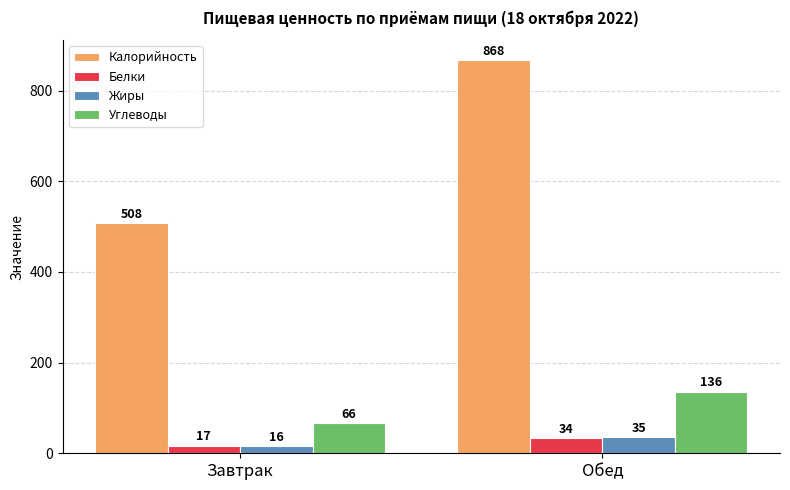

What is the sum of the Углеводы values at Завтрак and Обед?

202